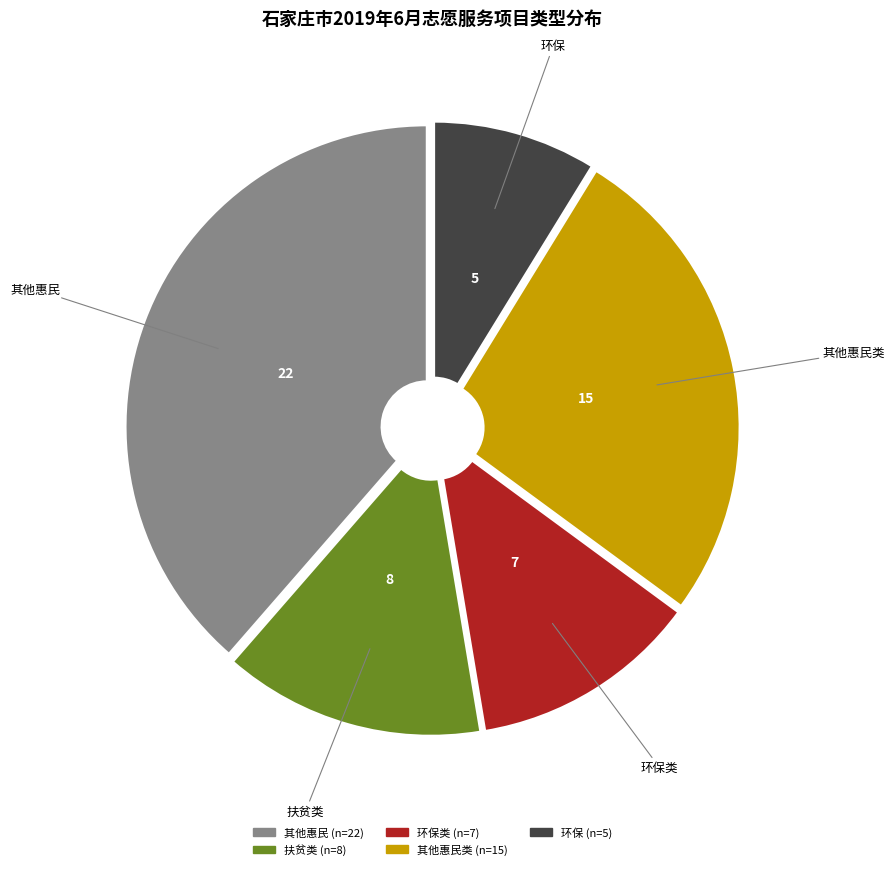

Is there a majority slice in this chart?

No